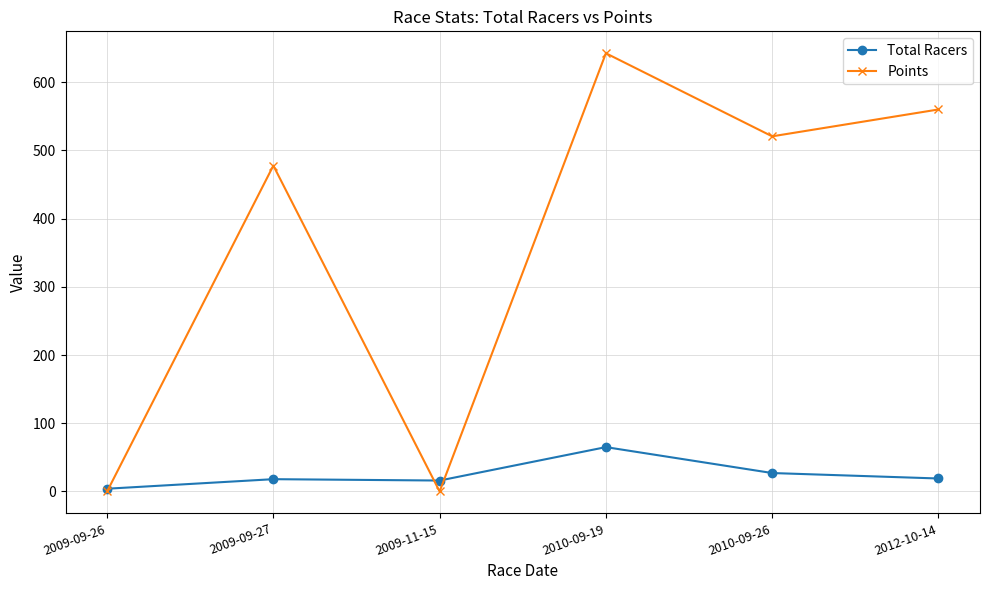

What is the sum of all Total Racers values?

149.0